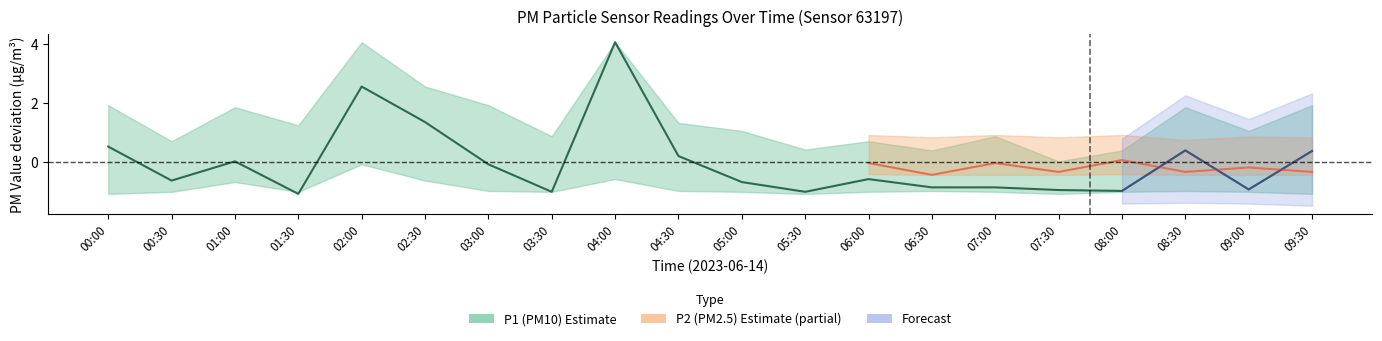

What is the value of the 9th point from the left?

4.1